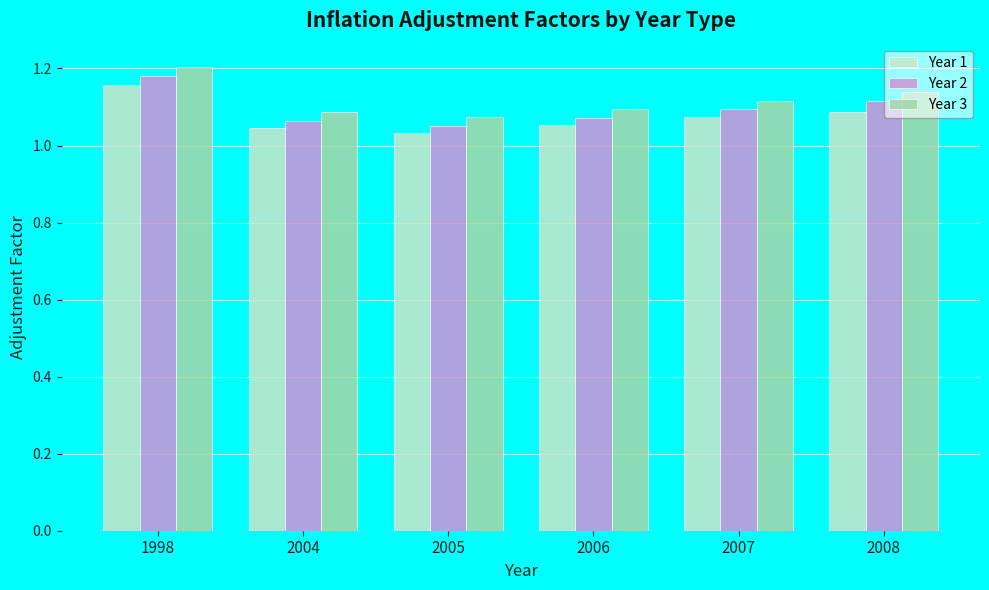

Is the value of Year 1 at 2004 greater than the value of Year 3 at 2004?

No